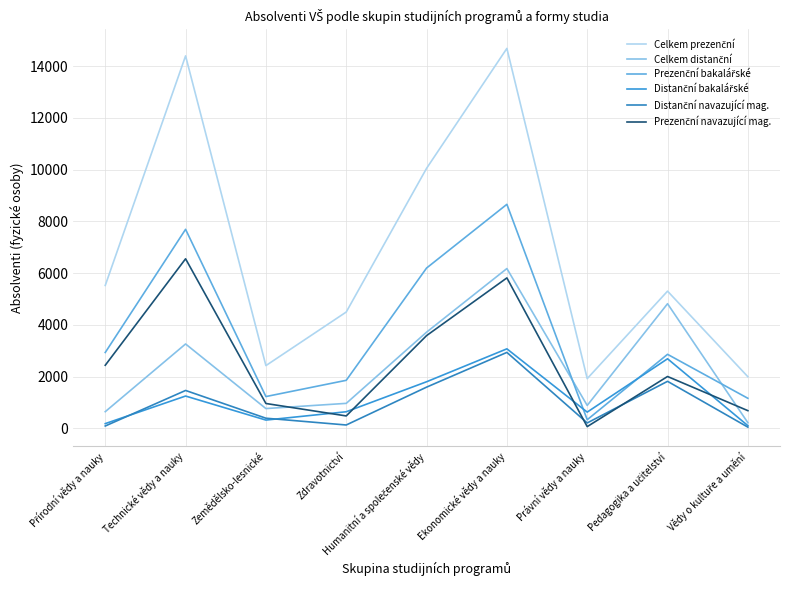

Which series has the widest spread of values?

Celkem prezenční